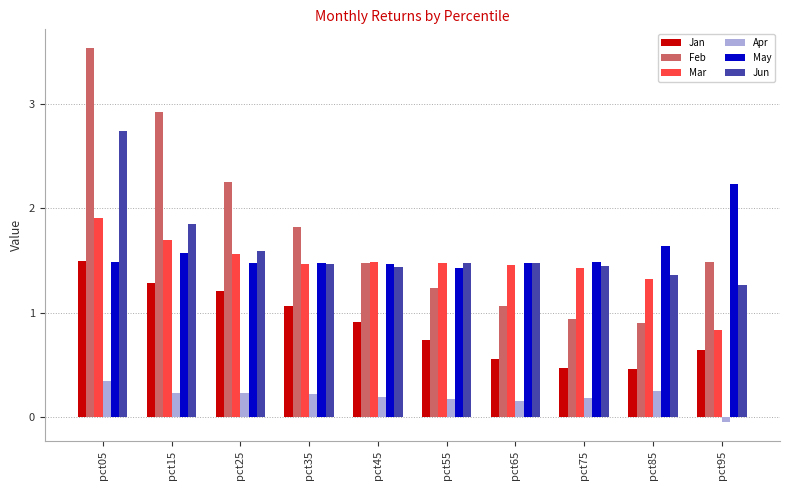

What is the average value of the May series?

1.6